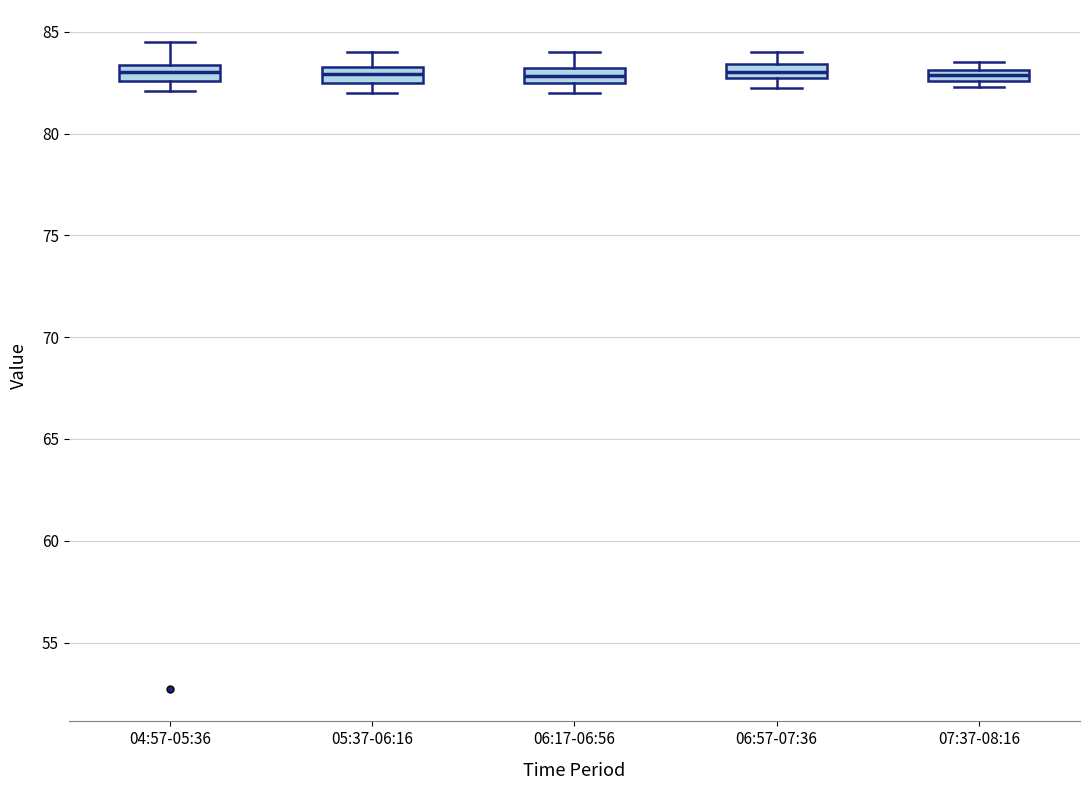

Where does the upper whisker of the box for 05:37-06:16 end on the y-axis? The values are not printed on the chart, so give them approximately, as read against the axis.

84.0